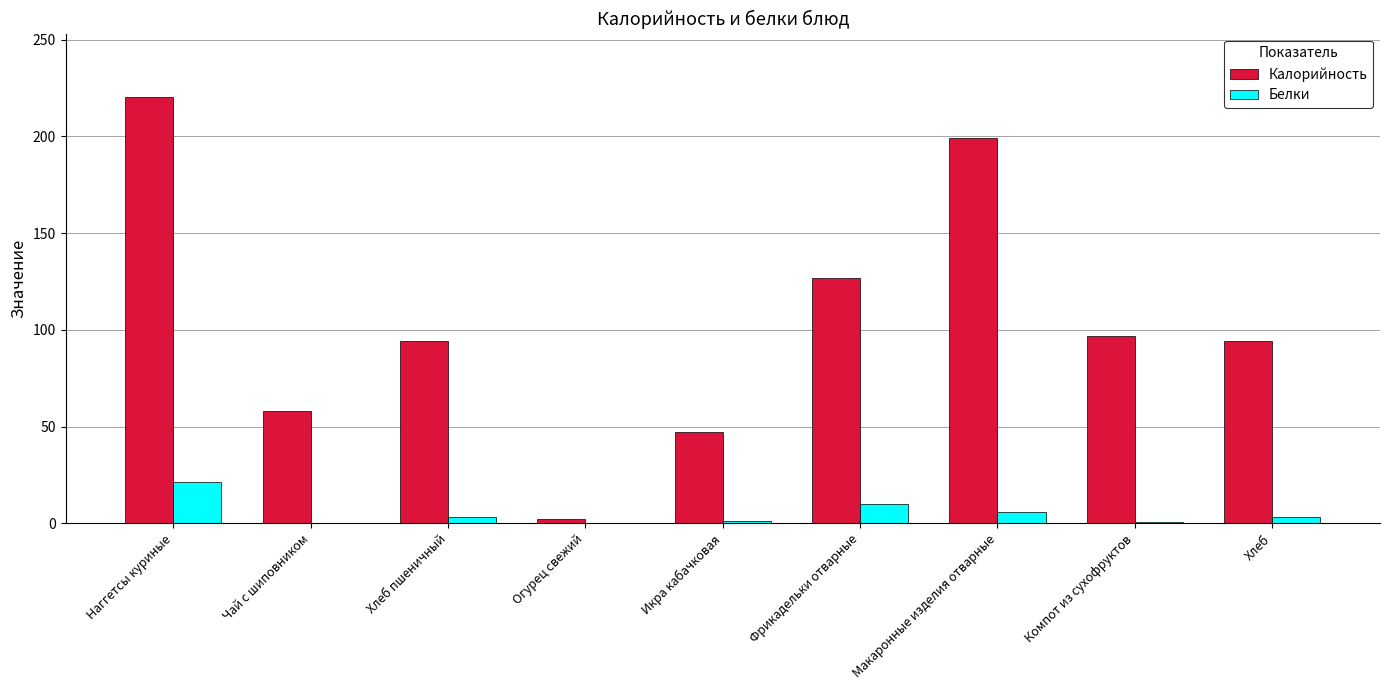

What are all the series names shown in the legend?

Калорийность, Белки